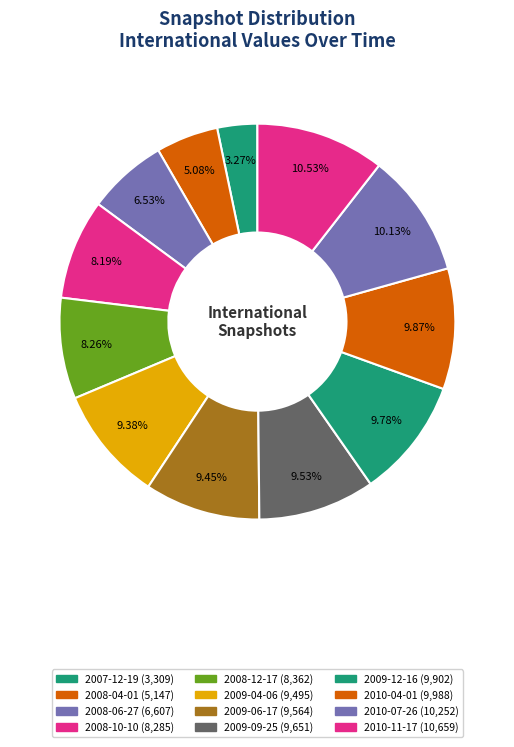

To the nearest percent, what portion does 2008-10-10 represent?

8%